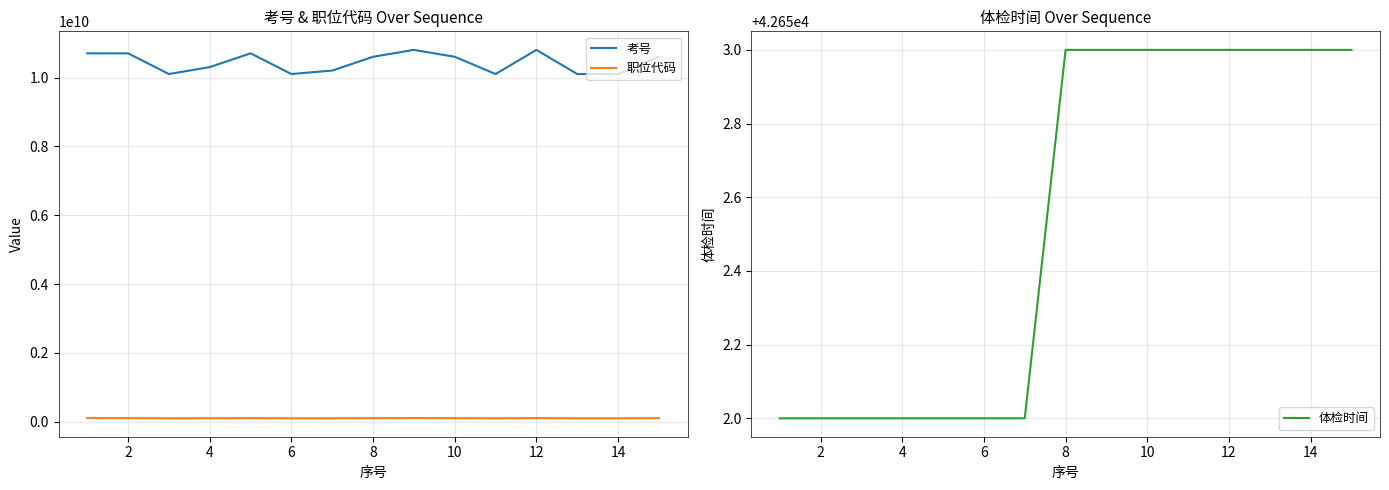

What are all the series names shown in the legend?

考号, 职位代码, 体检时间